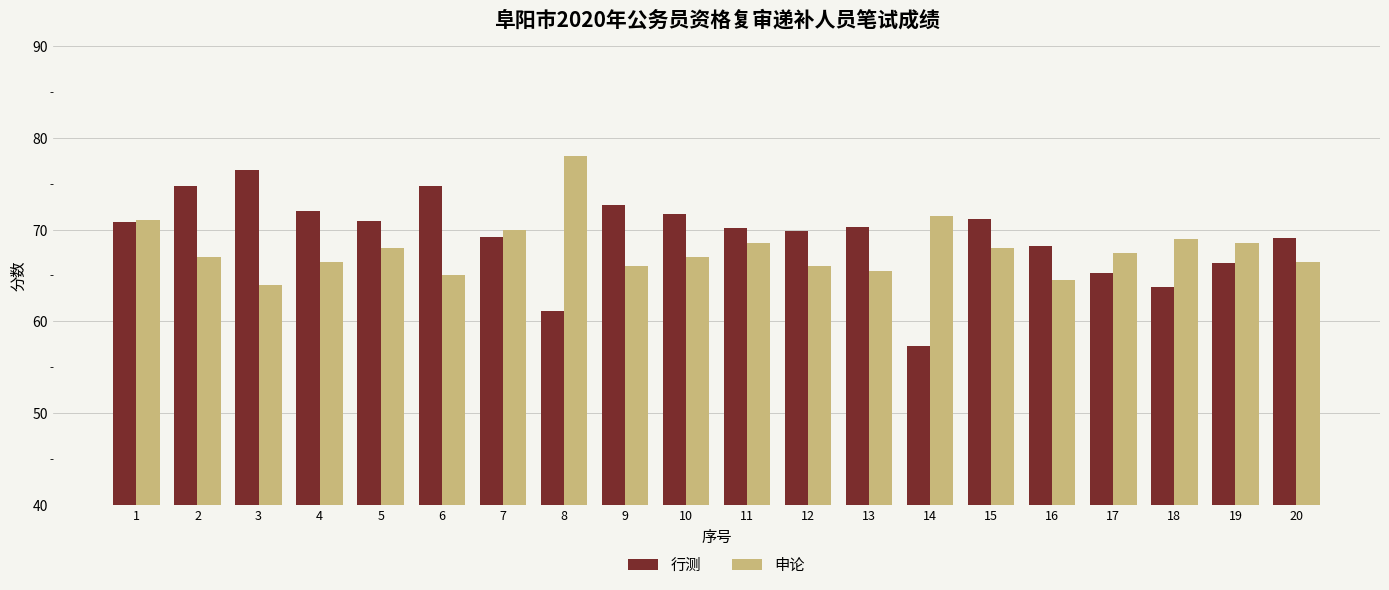

How many categories are shown in the chart?

20